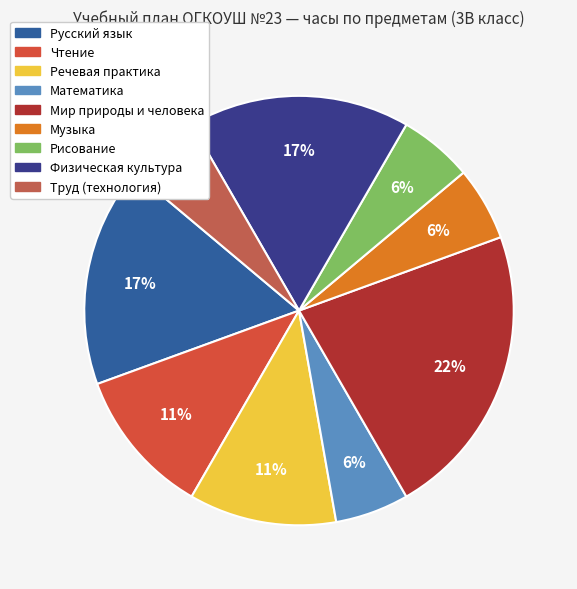

How many slices are in this pie chart?

9